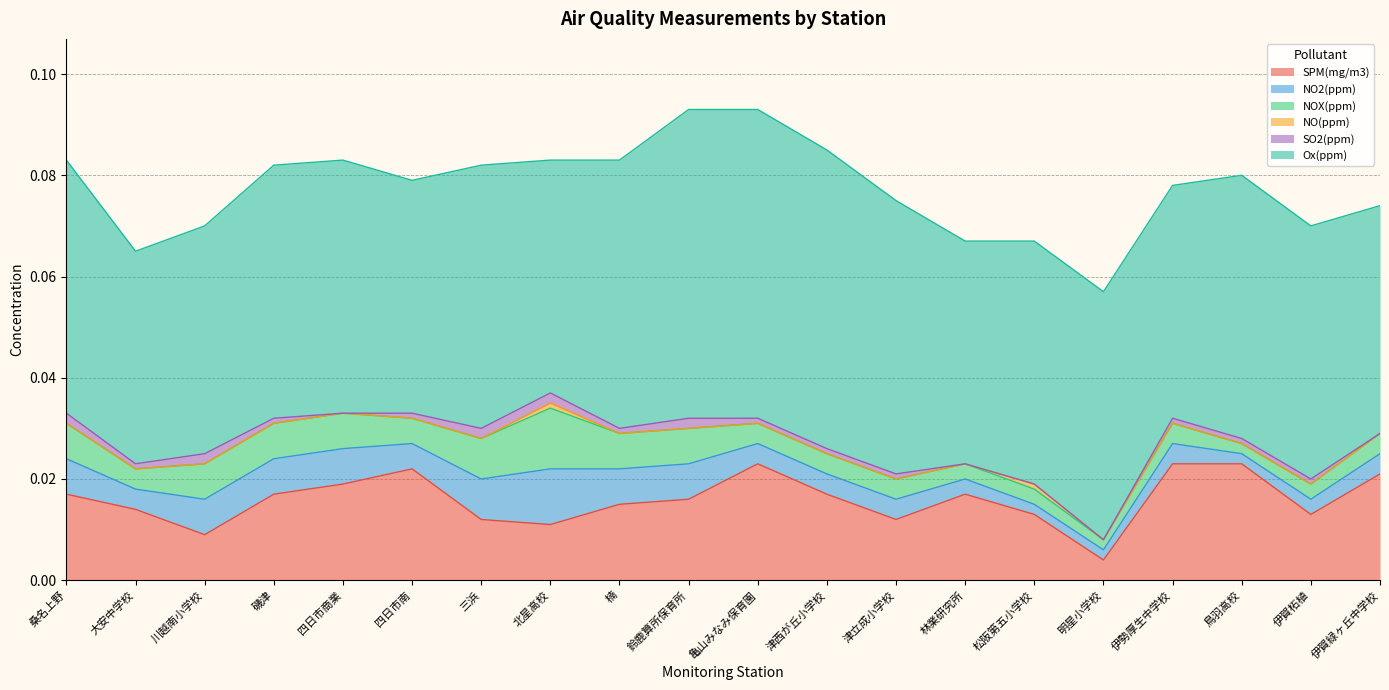

Which series has the largest total across all categories?

Ox(ppm)